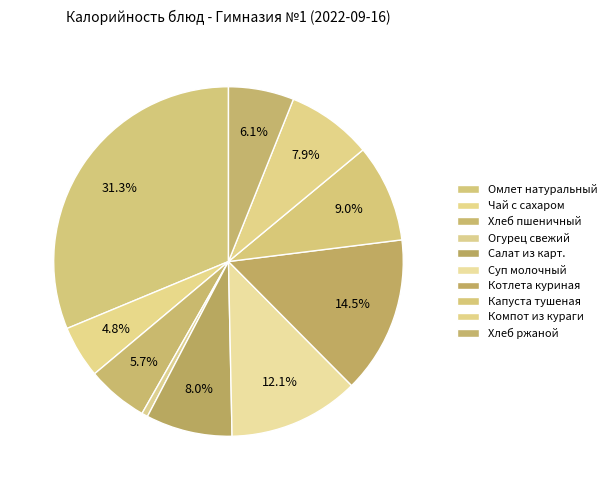

To the nearest percent, what percentage of the pie is Огурец свежий?

1%